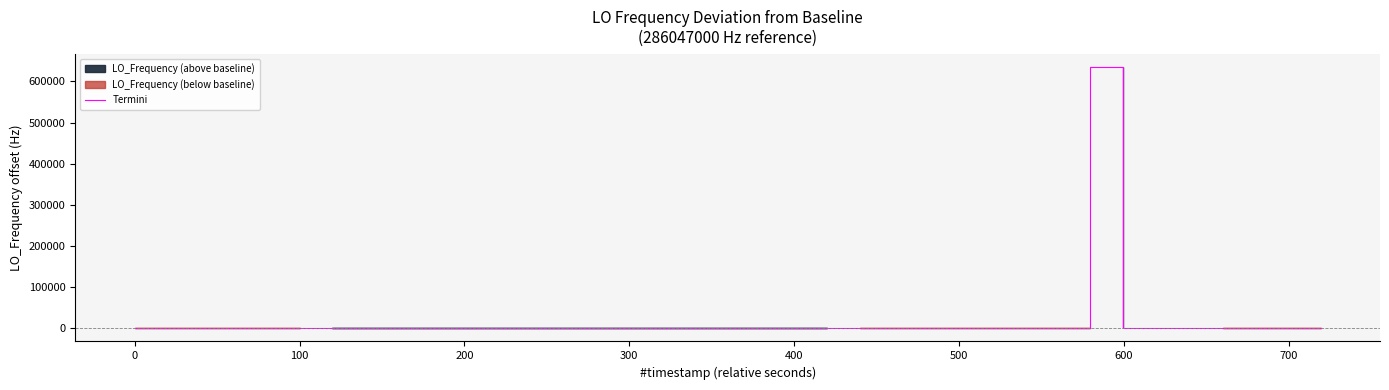

What is the difference between the second highest and second lowest values?

10.2